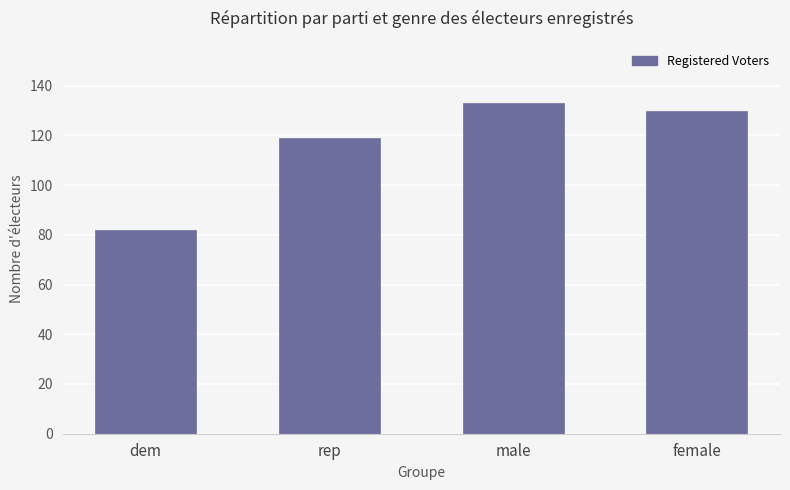

Which has a higher value, dem or female?

female